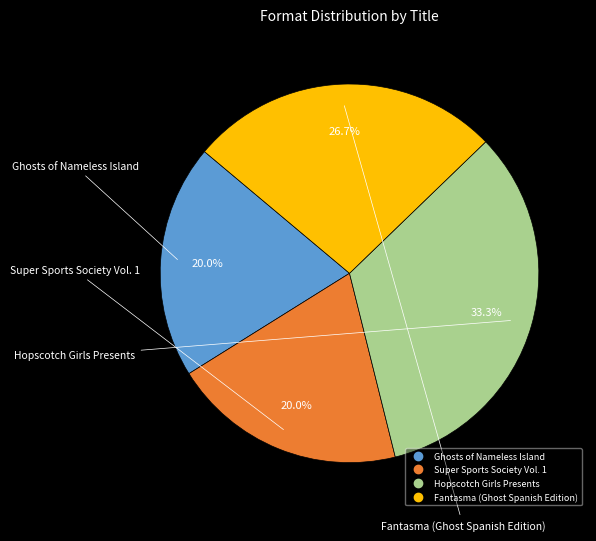

How many segments does this pie chart have?

4